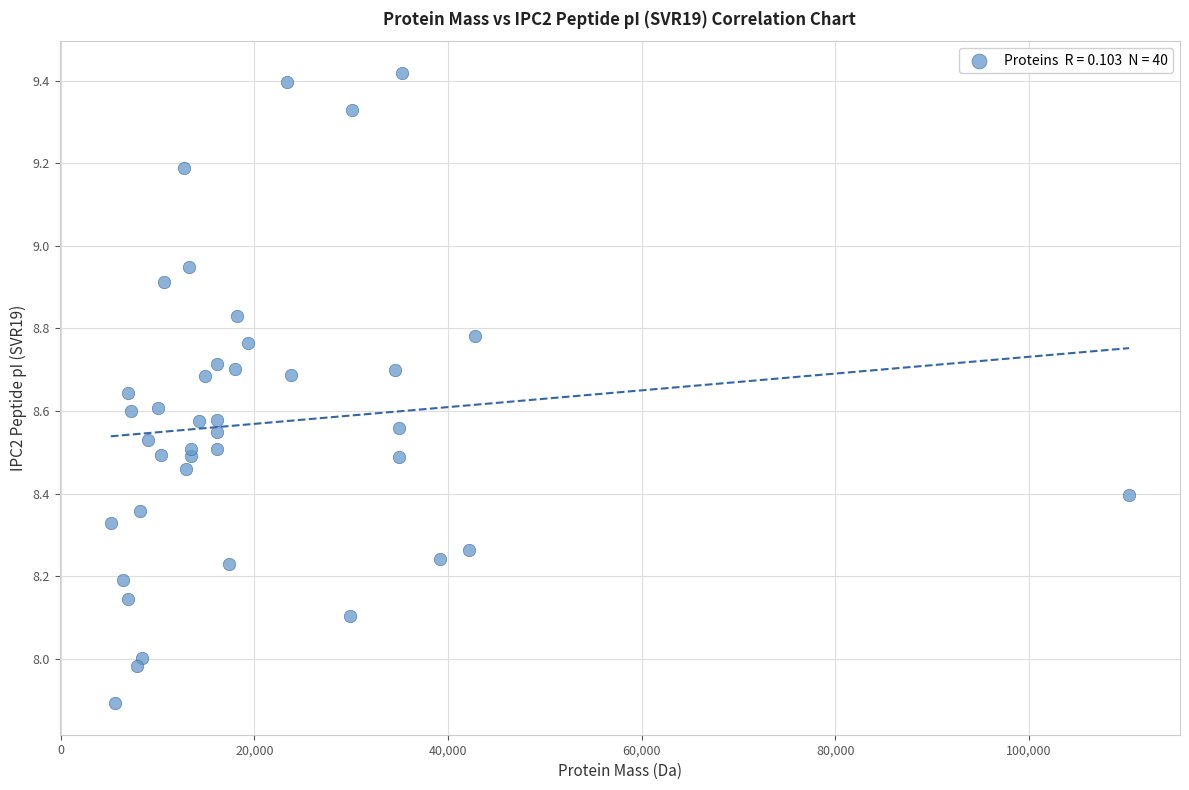

What is the range of X values (max minus min)?

105143.0